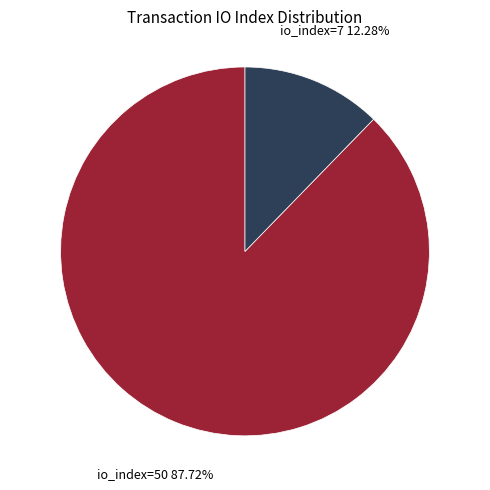

The io_index=7 slice represents 6% of the pie. True or false?

False